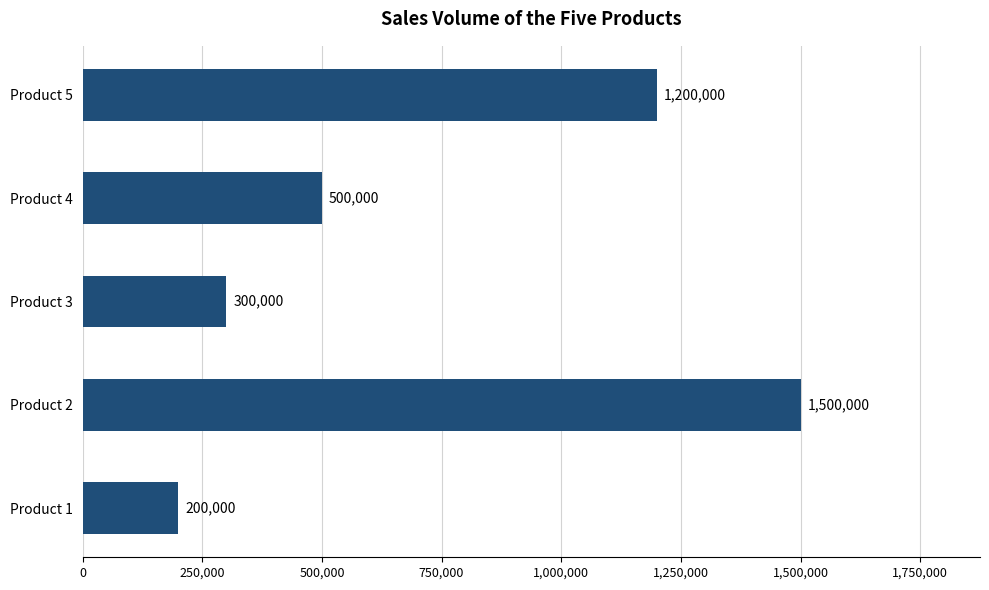

Are the bars grouped side by side (vs. stacked)?

No